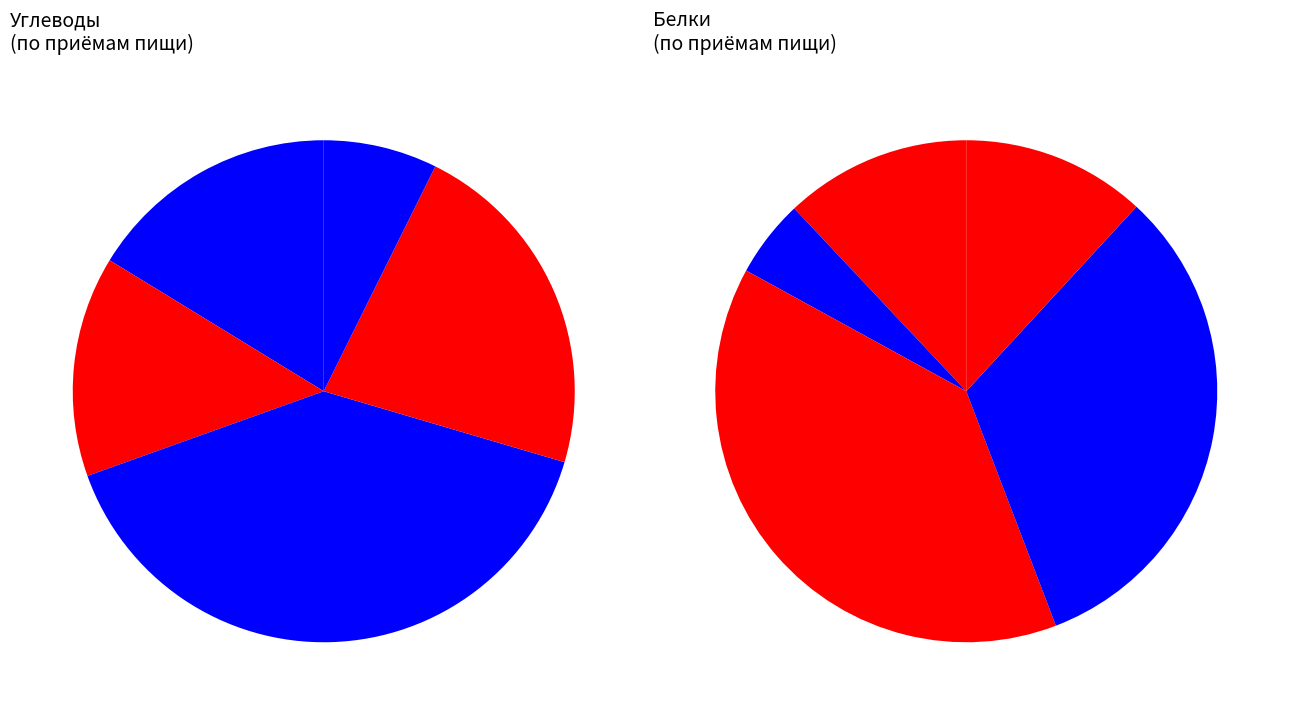

Combined, what portion of the pie is Яблоки and Суп фасолевый?

8.7%